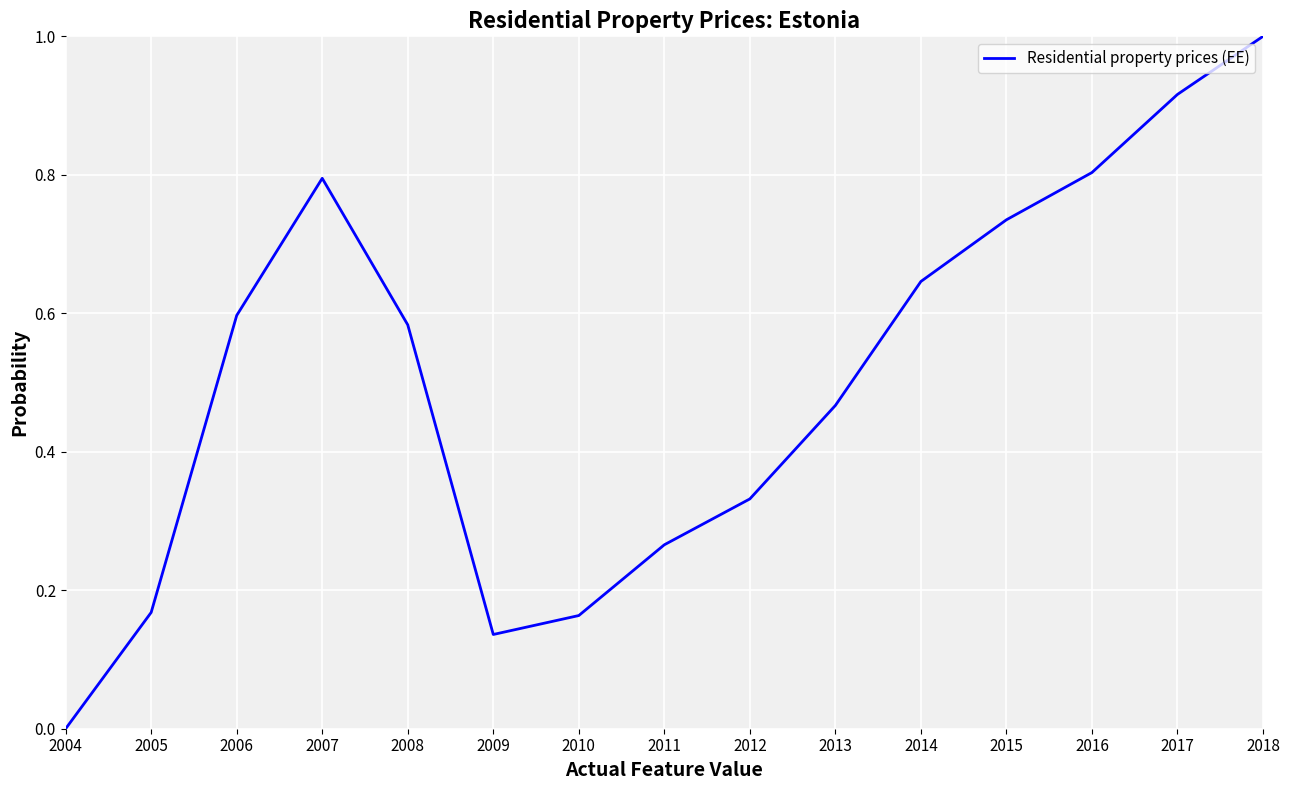

What is the difference between the maximum and minimum values?

1.0